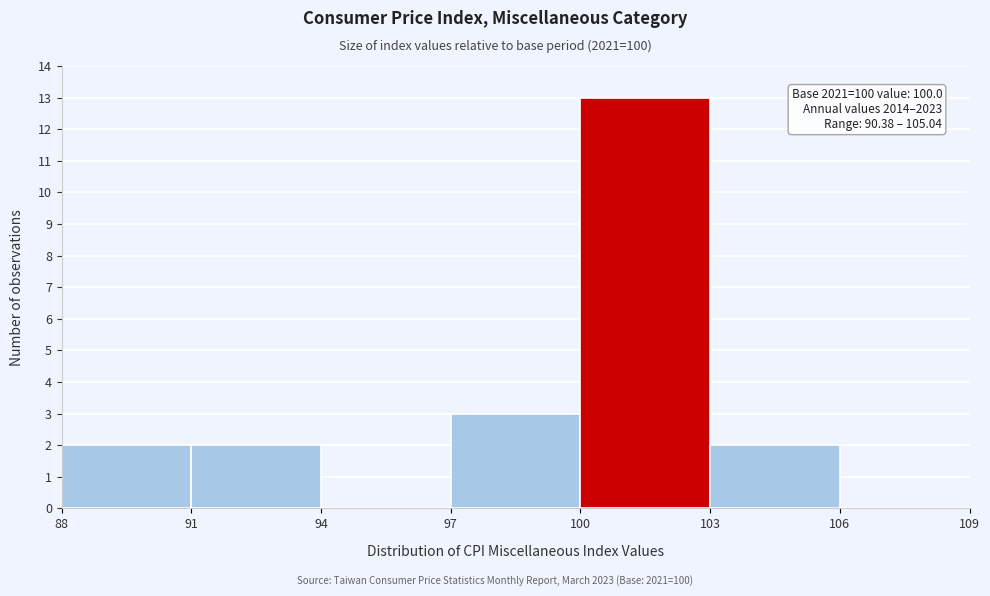

Which range on the x-axis has the tallest bar?

100 to 103